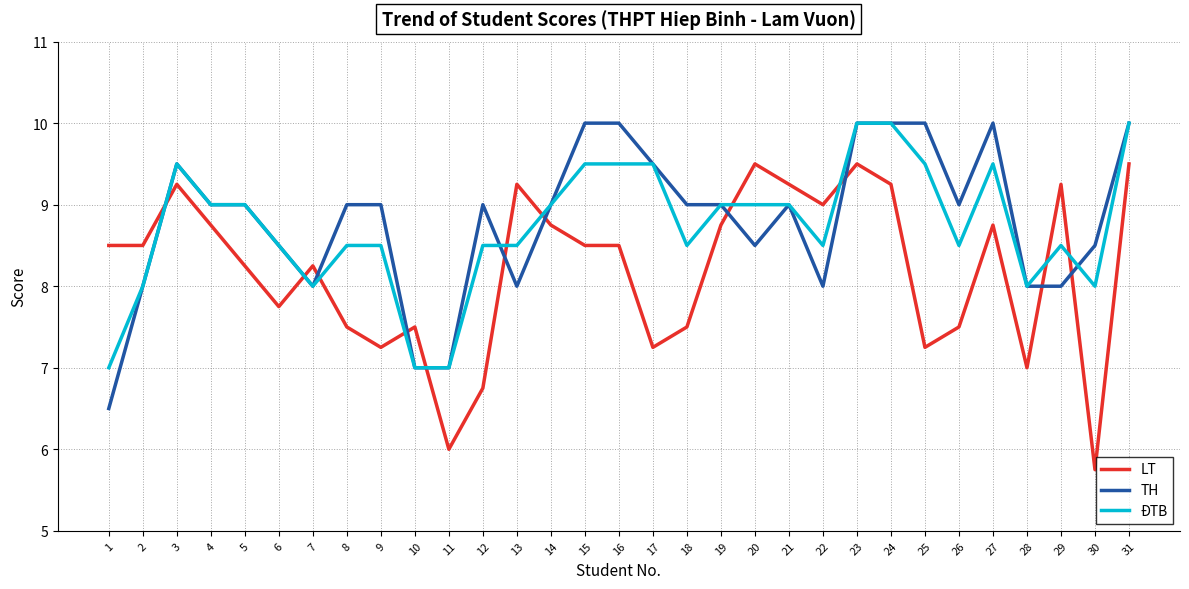

Which series changed the most between 28 and 31?

LT